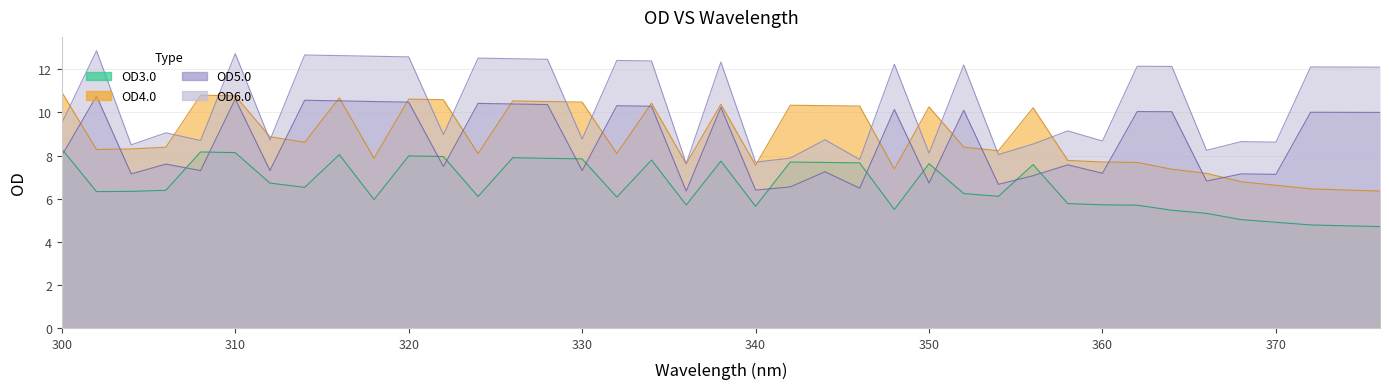

Rank the categories by OD5.0 value from lowest to highest.

336, 340, 346, 342, 354, 350, 366, 356, 370, 304, 368, 360, 344, 308, 330, 312, 322, 358, 306, 300, 376, 374, 372, 364, 362, 352, 348, 338, 334, 332, 328, 326, 324, 320, 318, 316, 314, 310, 302